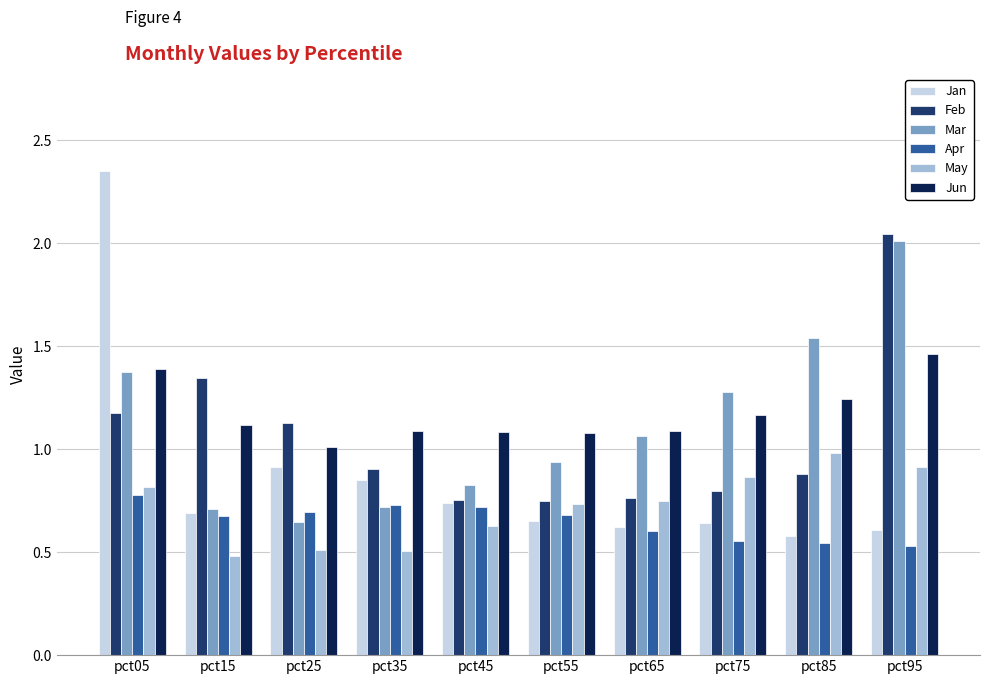

What is the difference between the maximum and second lowest values in the Jun series?

0.4